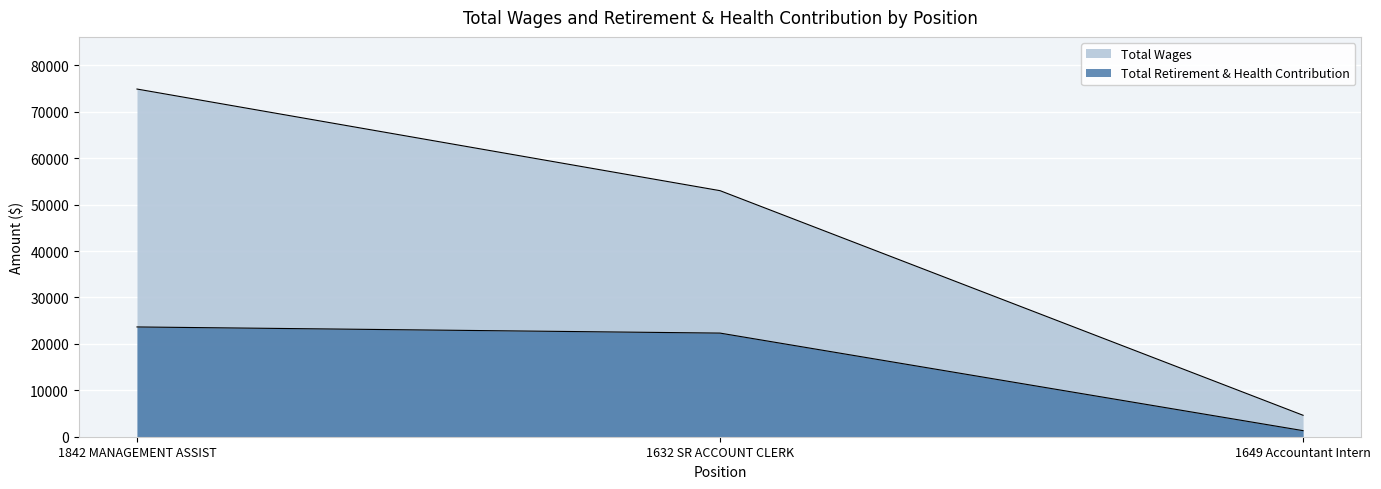

Reading right to left, extract all data points from this chart.

Total Wages: 4619	53007	74899
Total Retirement & Health Contribution: 1309	22325	23648